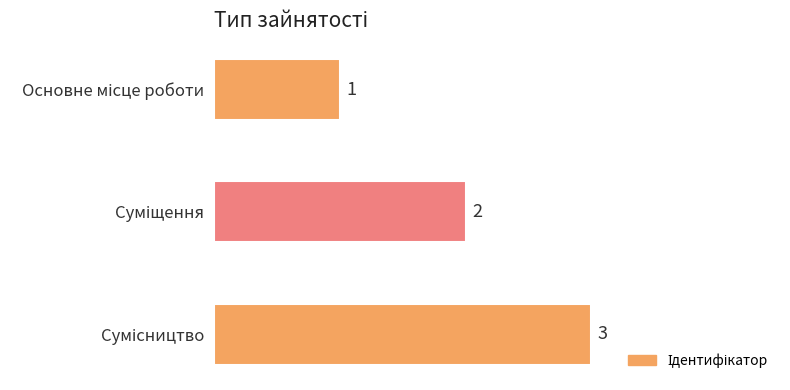

What is the value of the 2nd bar from the top?

2